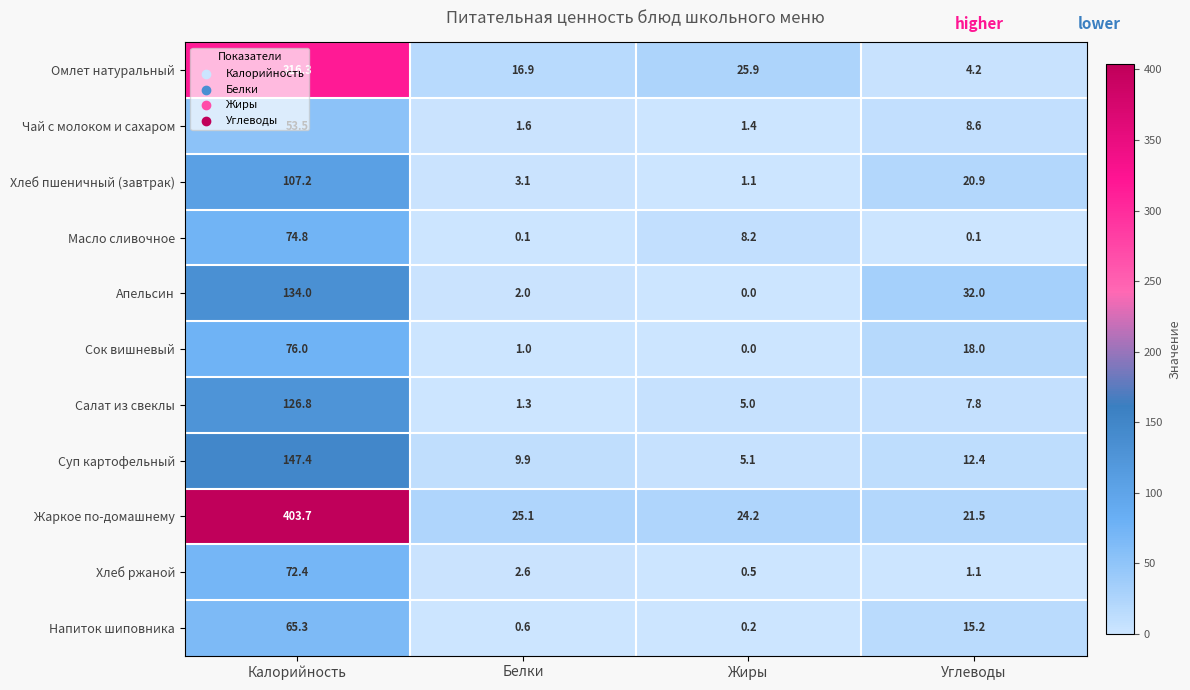

What is the greatest value displayed?

403.7